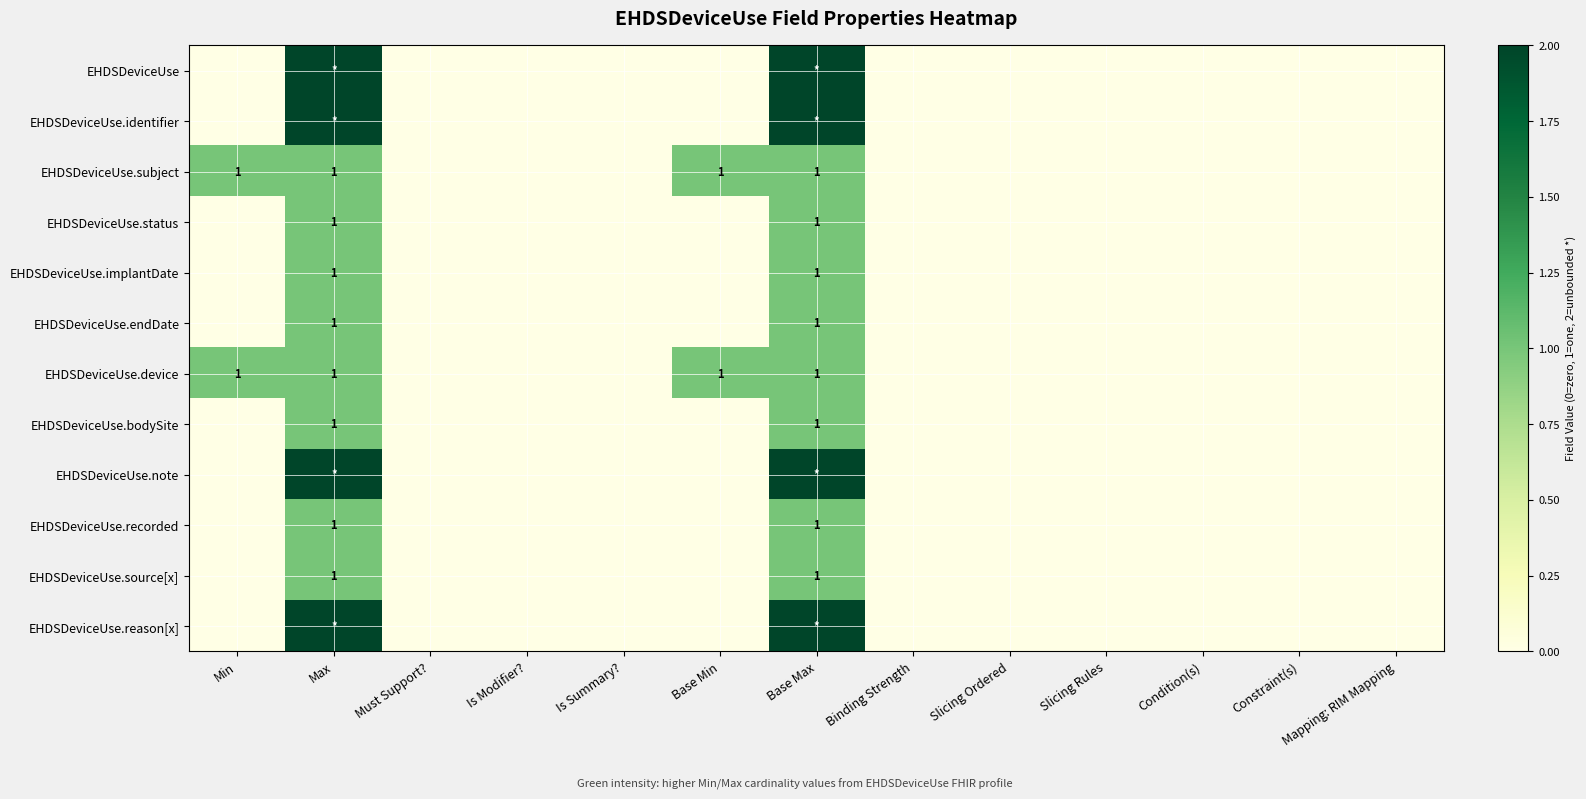

The value of EHDSDeviceUse.recorded at Max is 1. True or false?

True